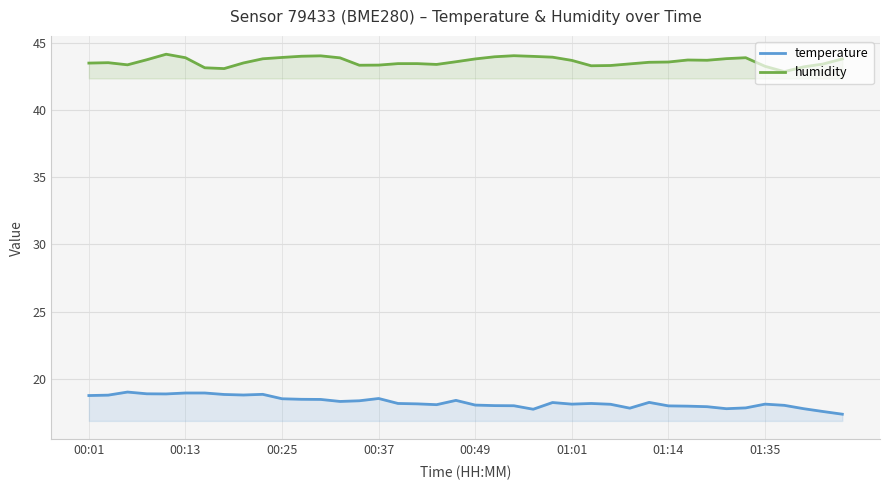

Where is temperature nearest to the value 18?

21